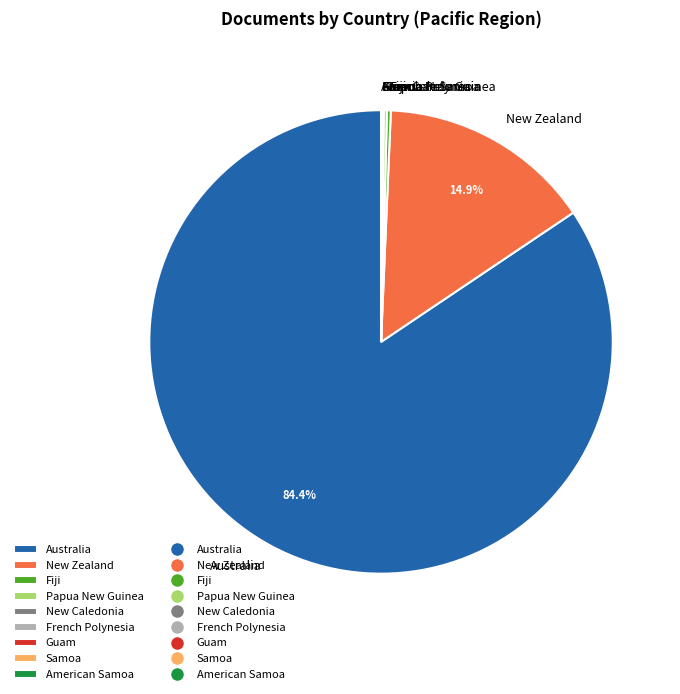

Is there a majority slice in this chart?

Yes